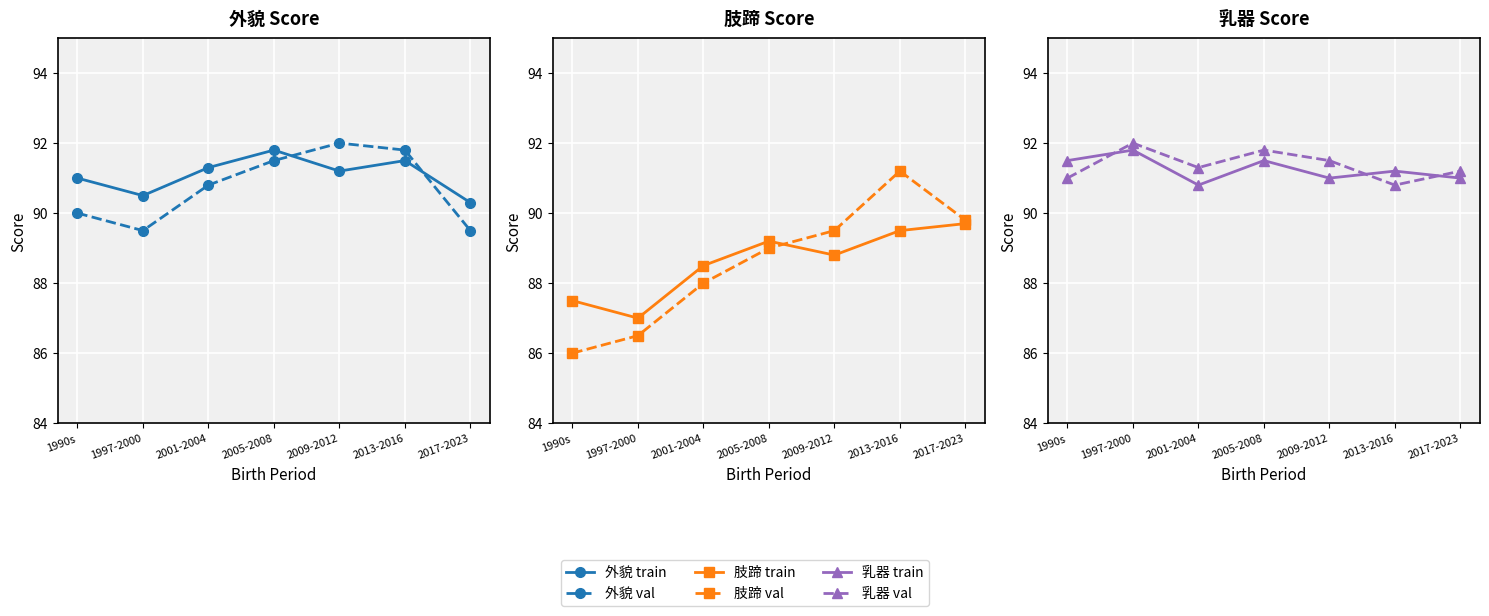

What is the approximate value of 肢蹄 val at 2017-2023?

89.8